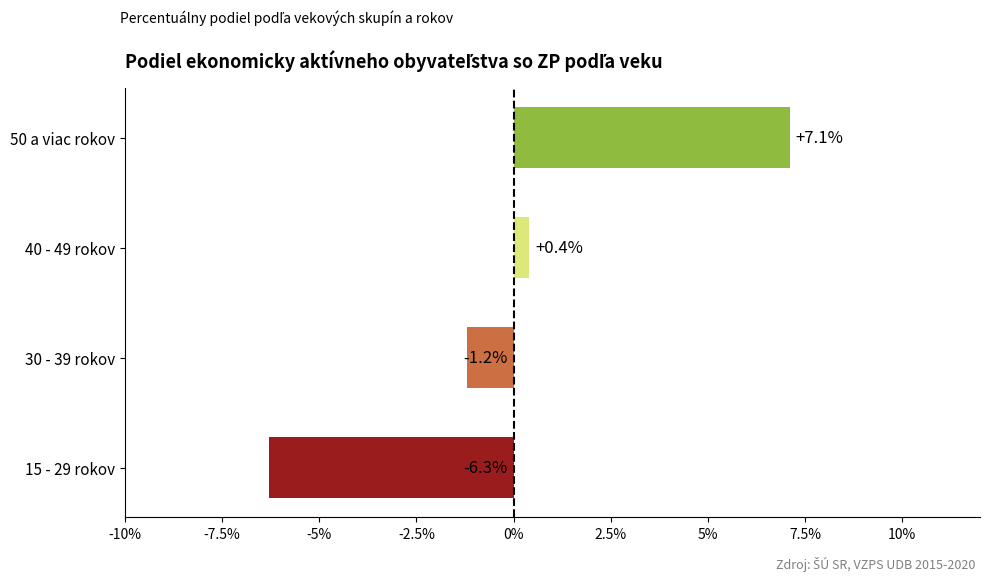

Rank the categories by value from highest to lowest.

50 a viac rokov, 40 - 49 rokov, 30 - 39 rokov, 15 - 29 rokov